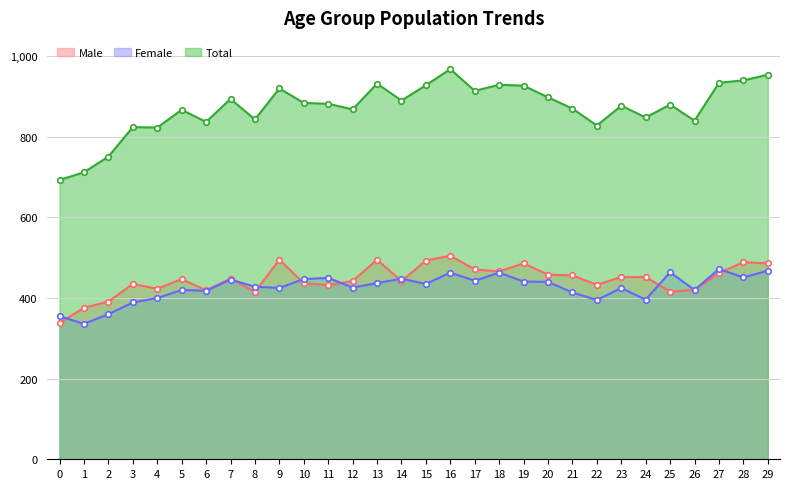

What is the sum of all Female values?

12775